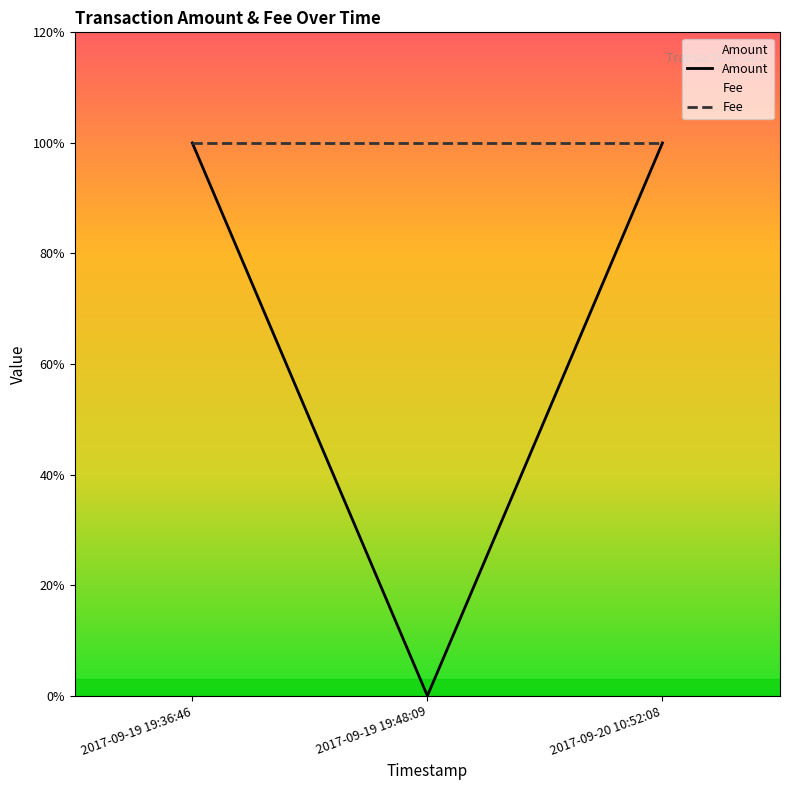

Does the chart have visible grid lines?

No